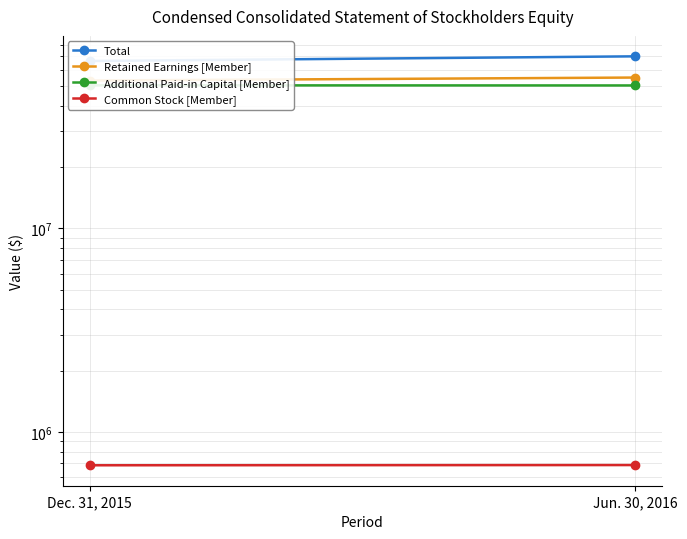

Reading left to right, what are all the values shown in this chart?

Total: Dec. 31, 2015=66422465	Jun. 30, 2016=70016457
Retained Earnings [Member]: Dec. 31, 2015=53258126	Jun. 30, 2016=55081592
Additional Paid-in Capital [Member]: Dec. 31, 2015=50441464	Jun. 30, 2016=50365974
Common Stock [Member]: Dec. 31, 2015=685900	Jun. 30, 2016=687550